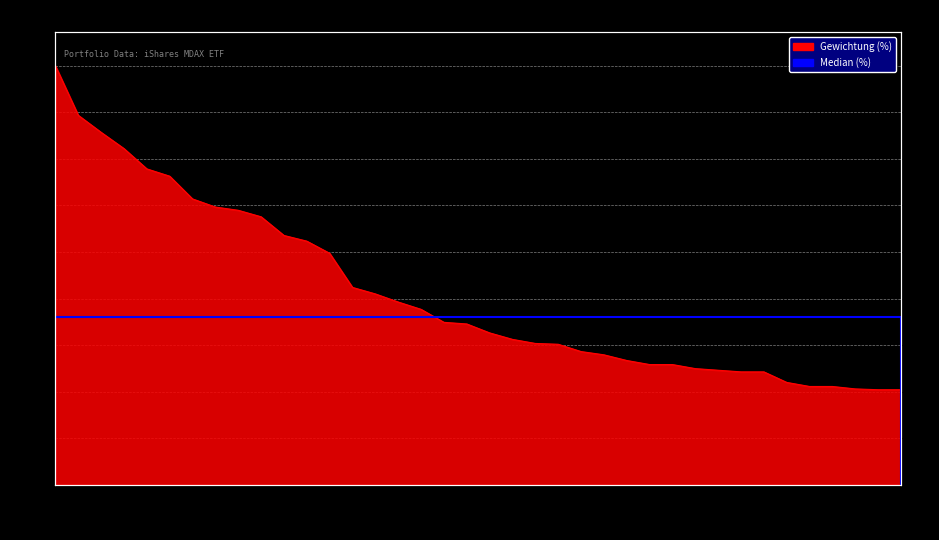

The value at HLE is 1.3. True or false?

True